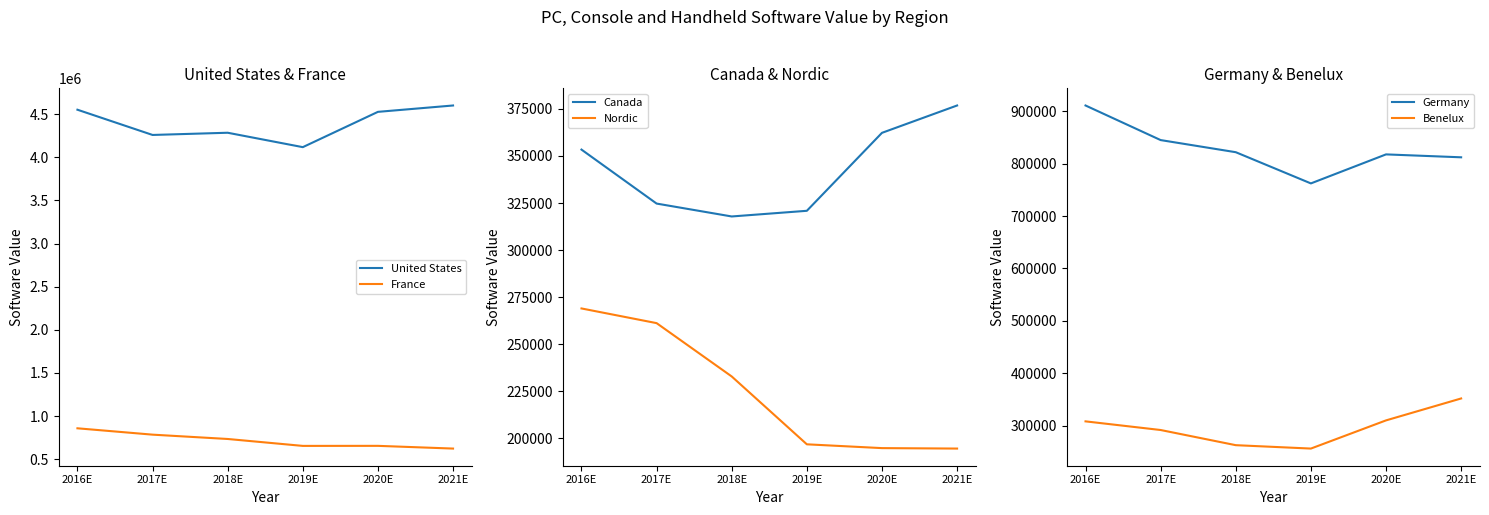

Does the chart display data point markers on the line(s)?

No